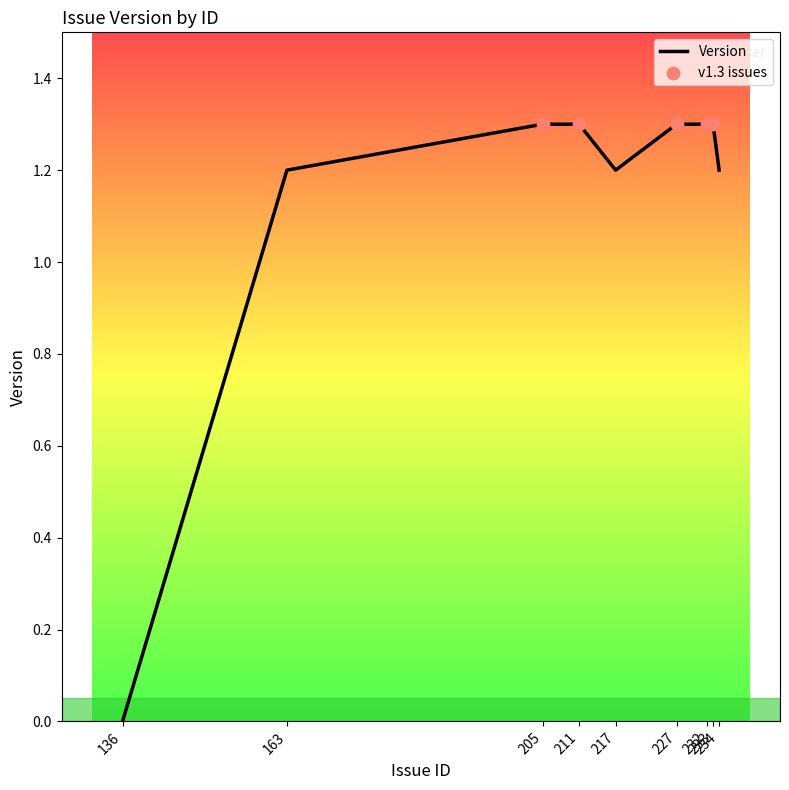

Between 227 and 163, which is larger?

227